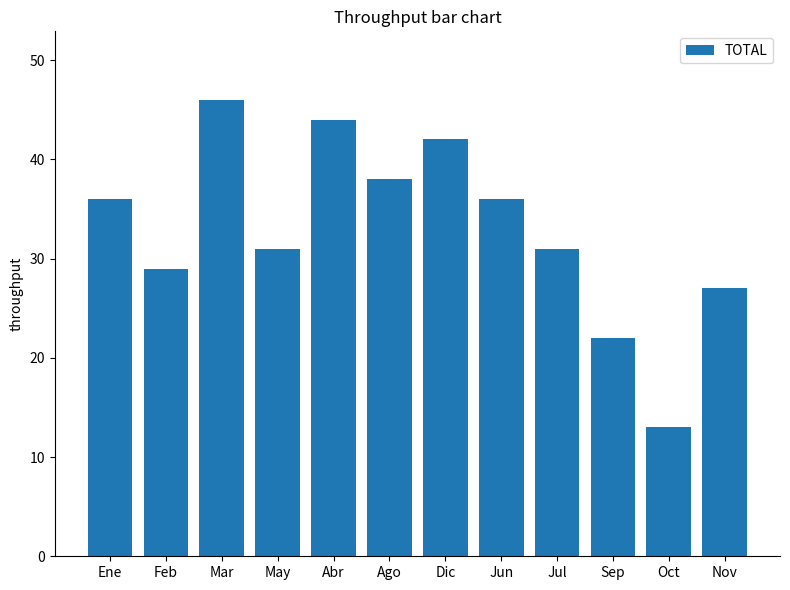

What value does the data have at Feb, to the nearest 5?

30